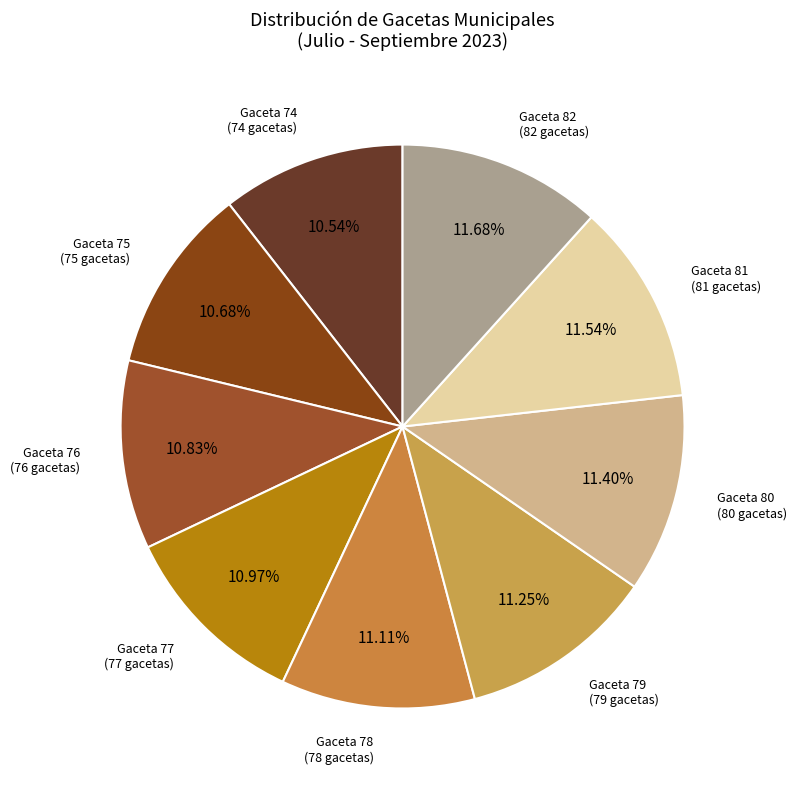

Is the sum of Gaceta 79 (79 gacetas) and Gaceta 76 (76 gacetas) greater than half?

No